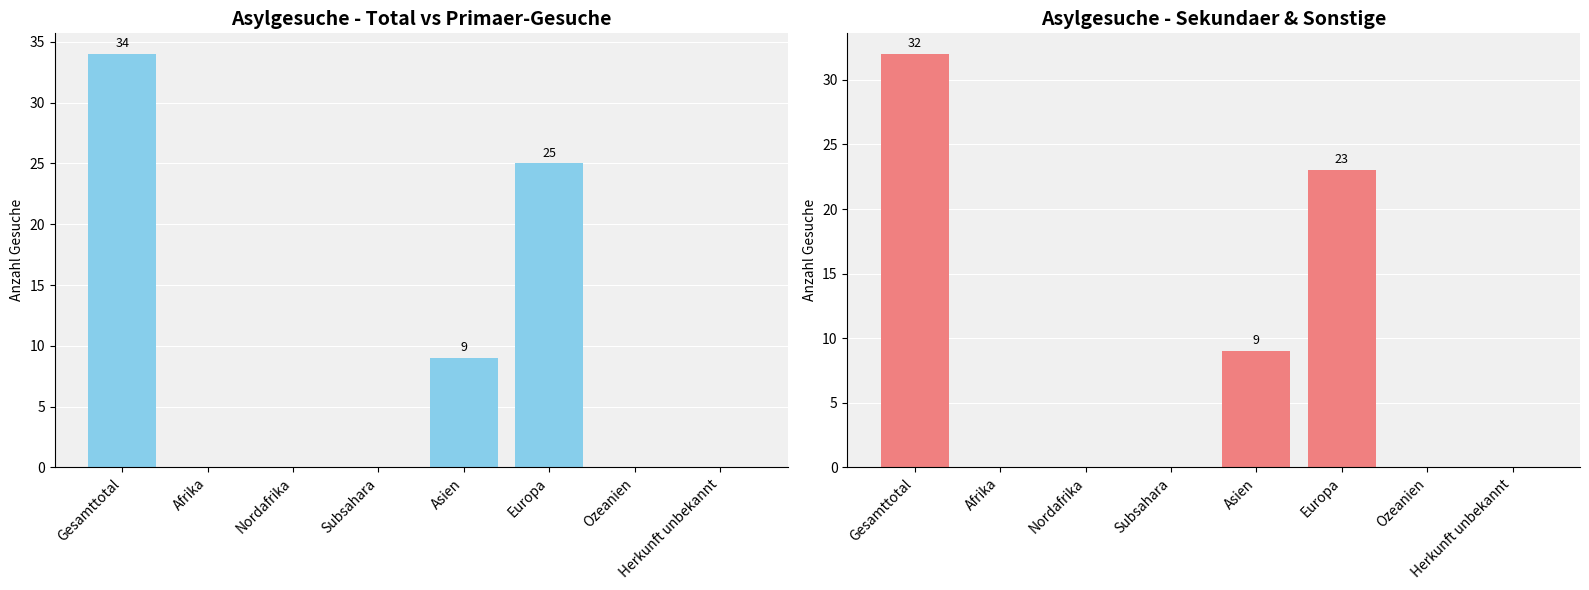

At how many categories does at least one series exceed 2?

3